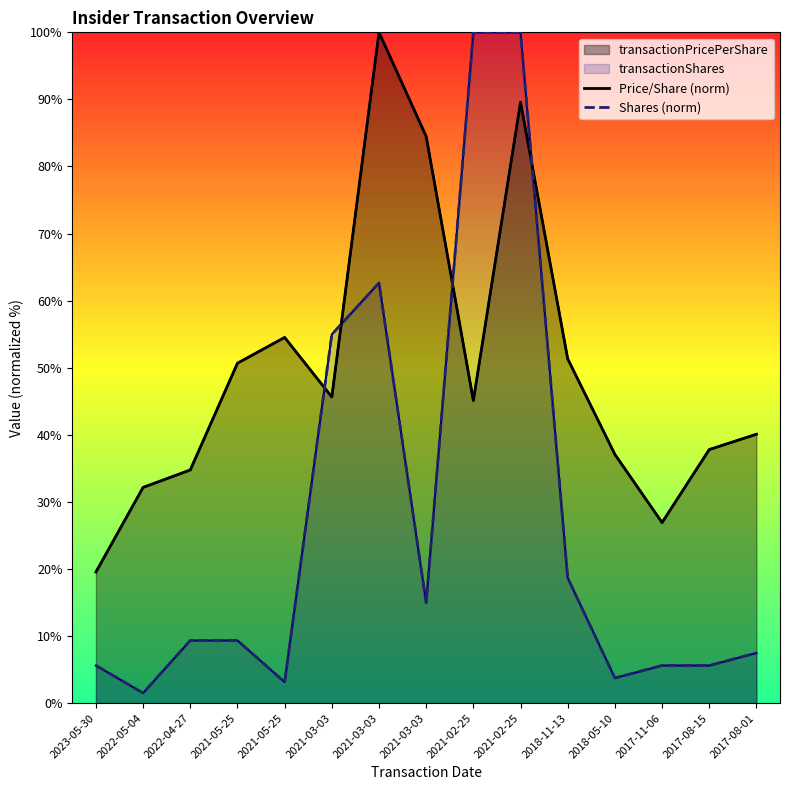

What is the maximum value shown in the chart?

100.0